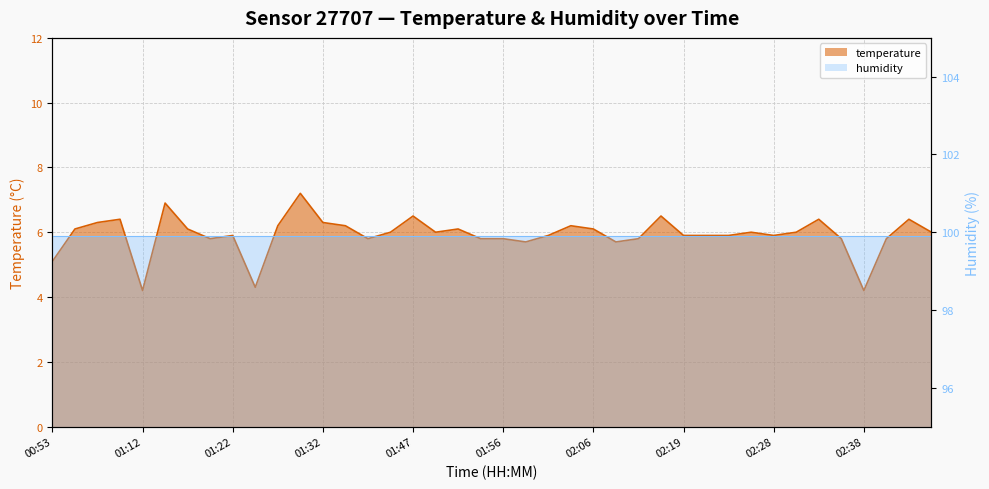

True or false: there are more than 2 points higher than both neighbors.

True